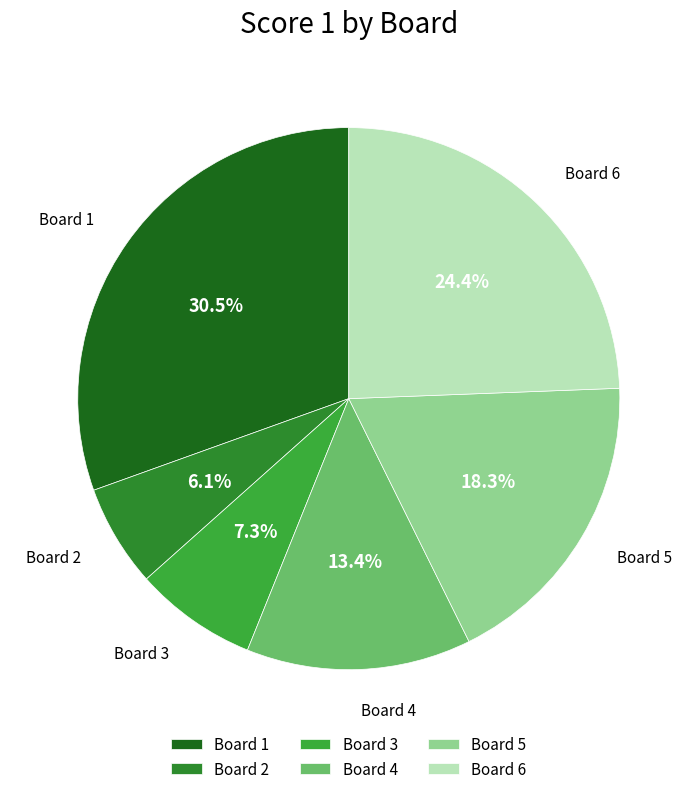

To the nearest percent, what is the average slice percentage?

17%